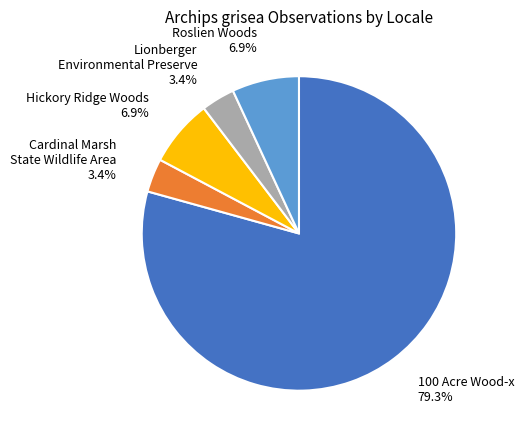

Is the sum of Hickory Ridge Woods 6.9% and Cardinal Marsh State Wildlife Area 3.4% greater than half?

No